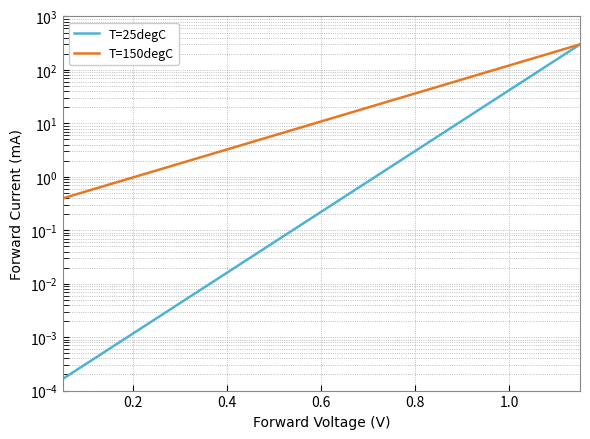

Reading left to right, transcribe all the data shown in this chart.

T=25degC: 0.0	0.0	0.0	0.0	0.0	0.0	0.0	0.0	0.0	0.0	0.0	0.0	0.1	0.1	0.2	0.3	0.5	0.8	1.3	2.1	3.4	5.6	9.2	15.2	25.0	41.1	67.5	111.0	182.5	300.0
T=150degC: 0.4	0.5	0.6	0.8	1.0	1.2	1.6	2.0	2.5	3.1	3.9	4.9	6.1	7.7	9.7	12.2	15.3	19.3	24.2	30.5	38.3	48.1	60.5	76.0	95.6	120.2	151.0	189.9	238.7	300.0